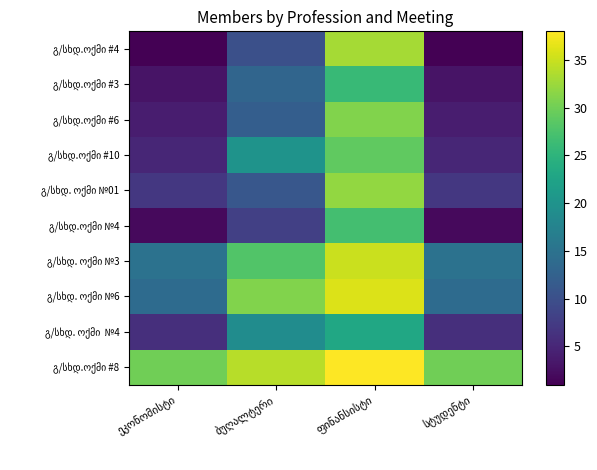

Which series changed the most between ეკონომისტი and ფინანსისტი?

გ/სხდ.ოქმი #4